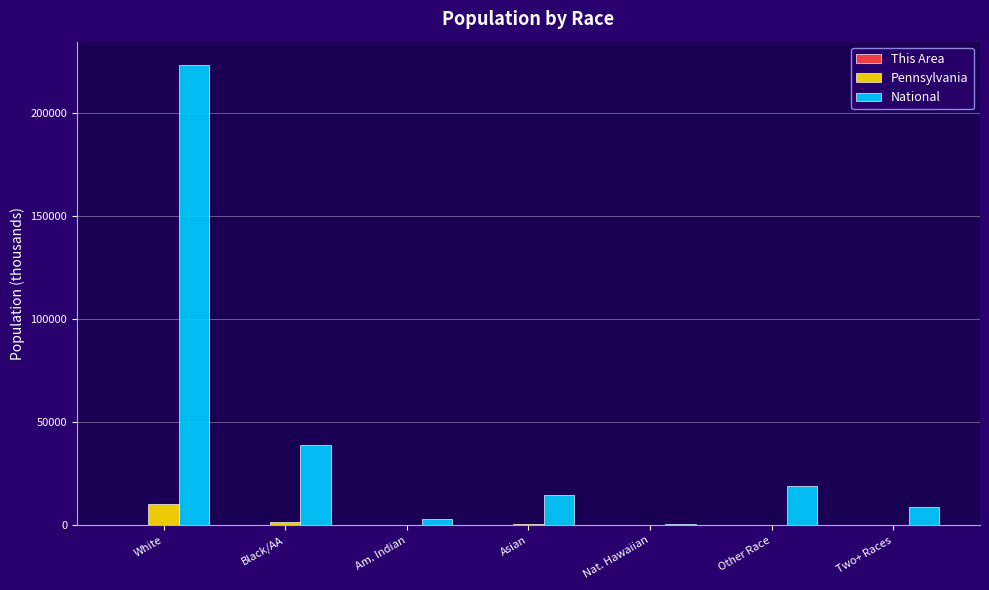

Count the number of data series in this chart.

3